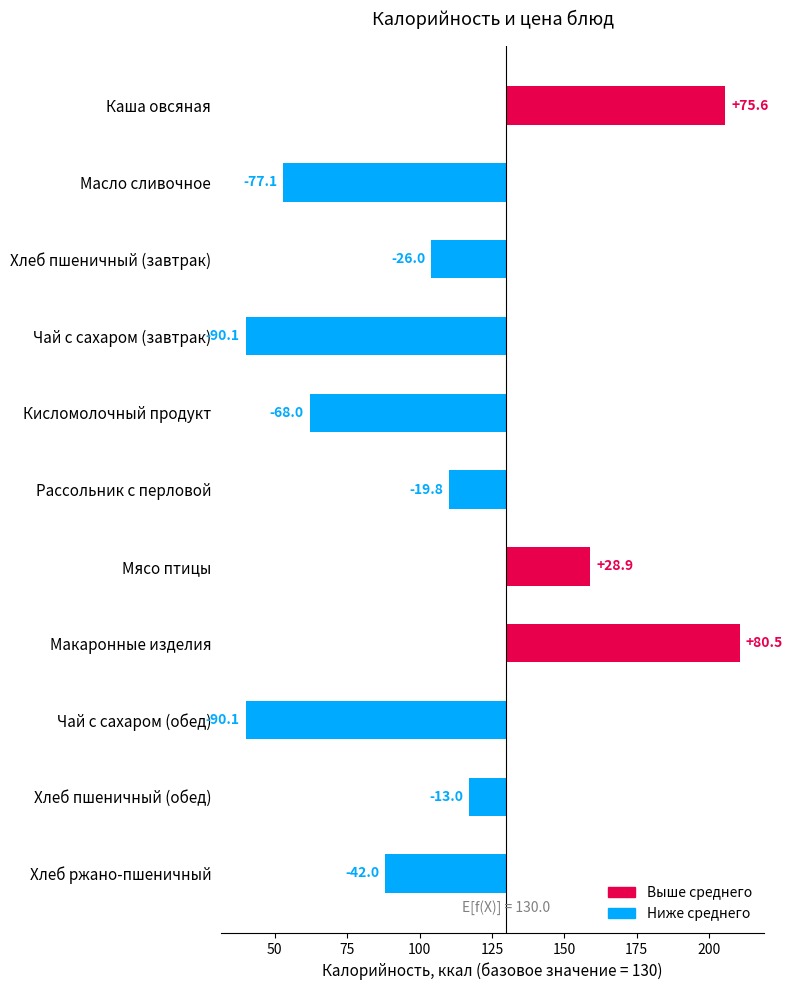

Reading left to right, what are all the values shown in this chart?

75.6	-77.1	-26.0	-90.1	-68.0	-19.8	28.9	80.5	-90.1	-13.0	-42.0